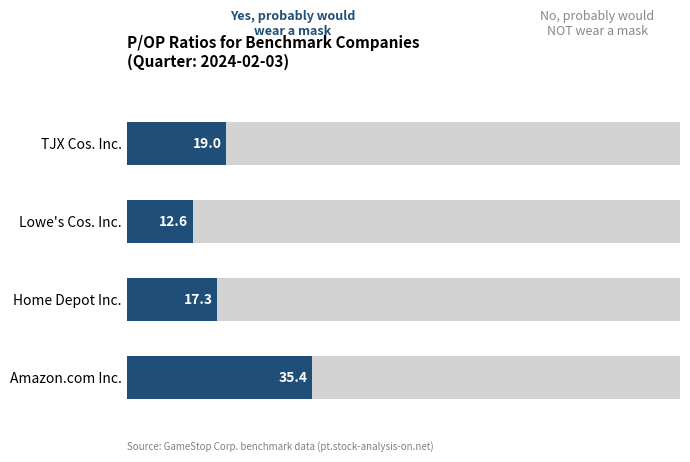

What value does the data have at Amazon.com Inc.?

35.4